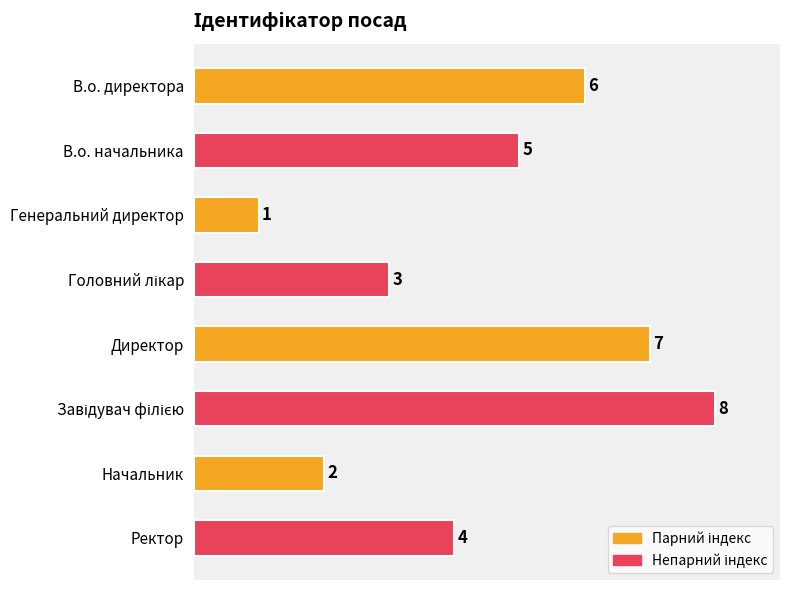

What is the difference between the maximum and minimum values?

7